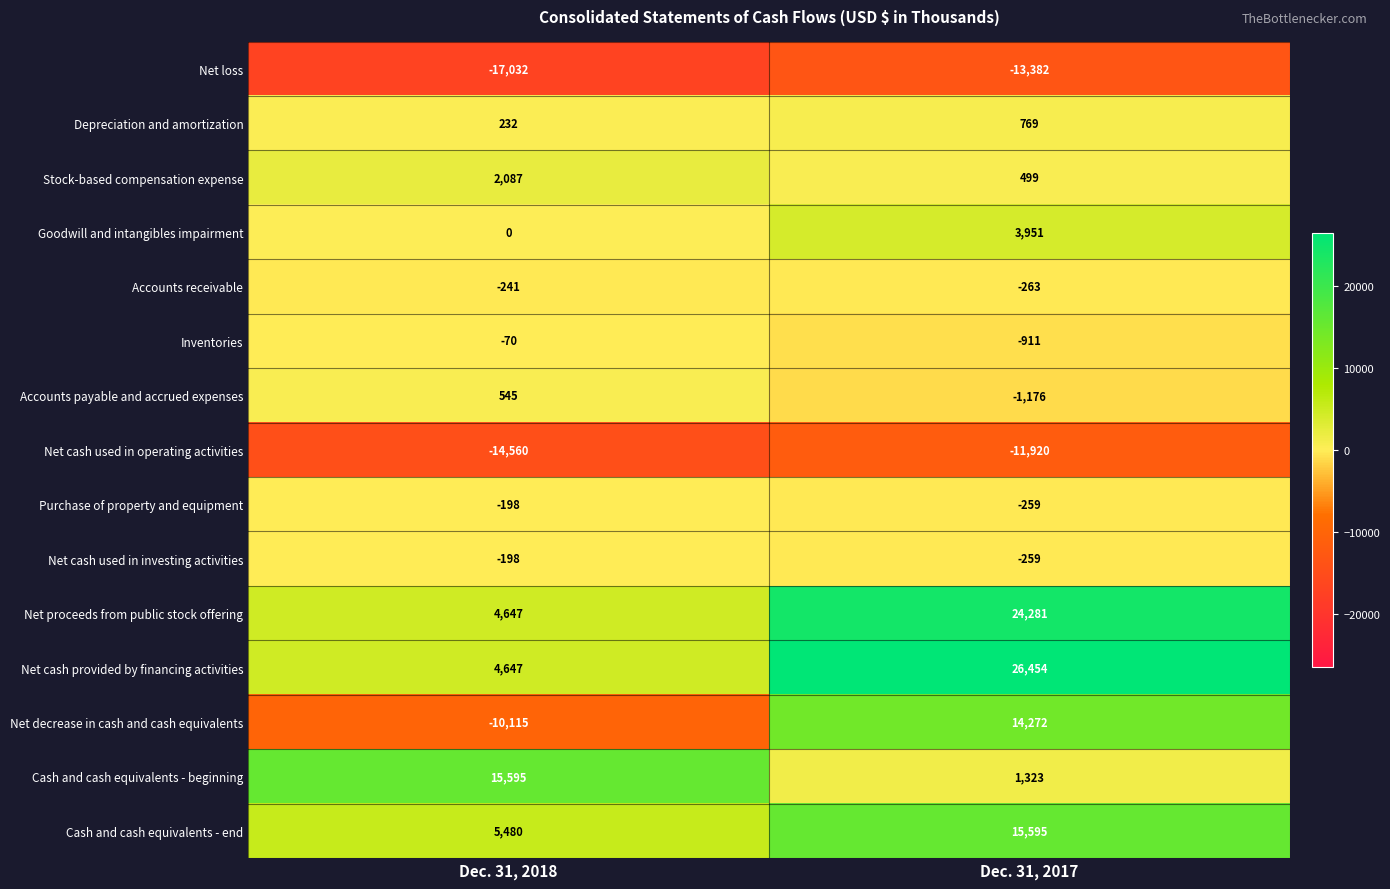

The value of Cash and cash equivalents - beginning at Dec. 31, 2018 is 15595. True or false?

True